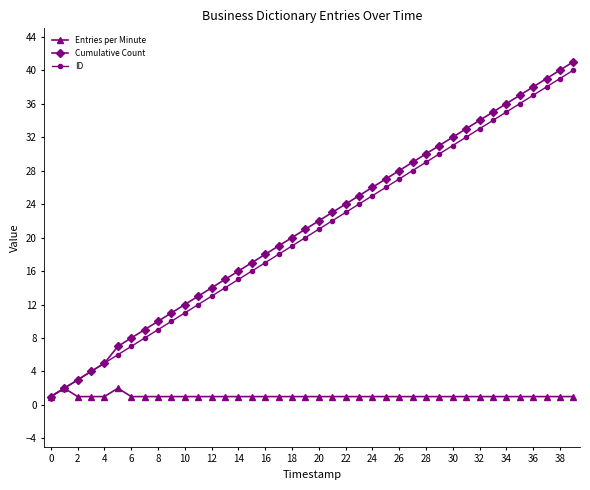

In Entries per Minute, how many points are higher than both neighbors (excluding endpoints)?

2